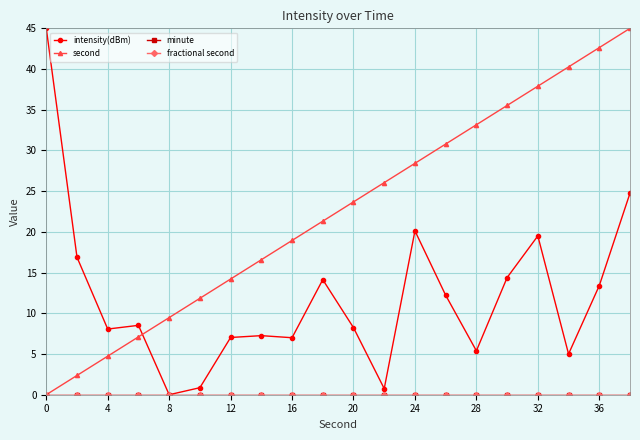

True or false: minute and second intersect in this chart.

False